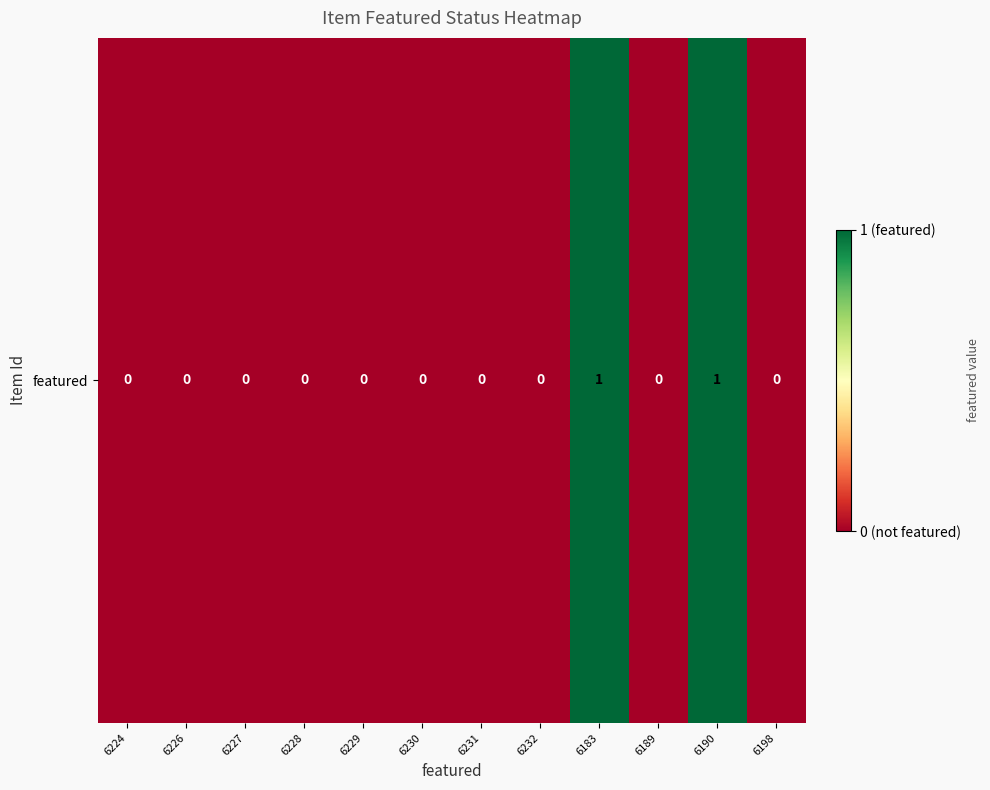

What is the sum of all values?

2